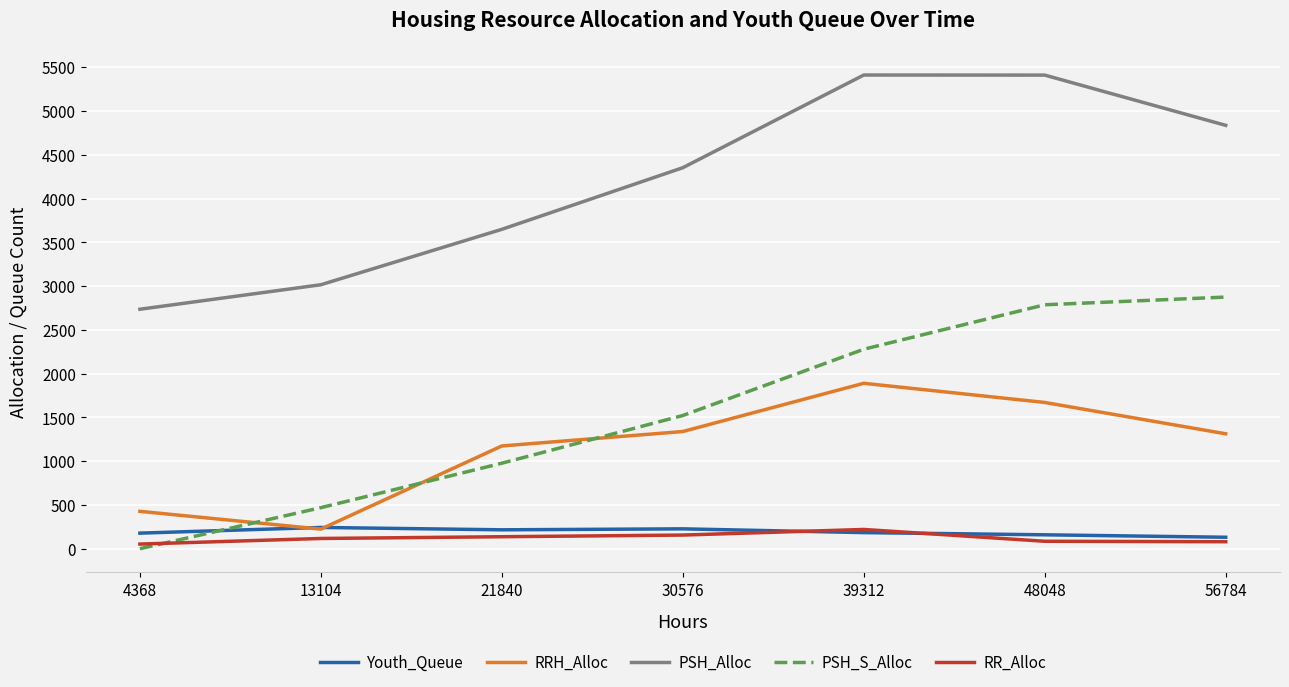

True or false: Youth_Queue and PSH_Alloc cross at least once.

False